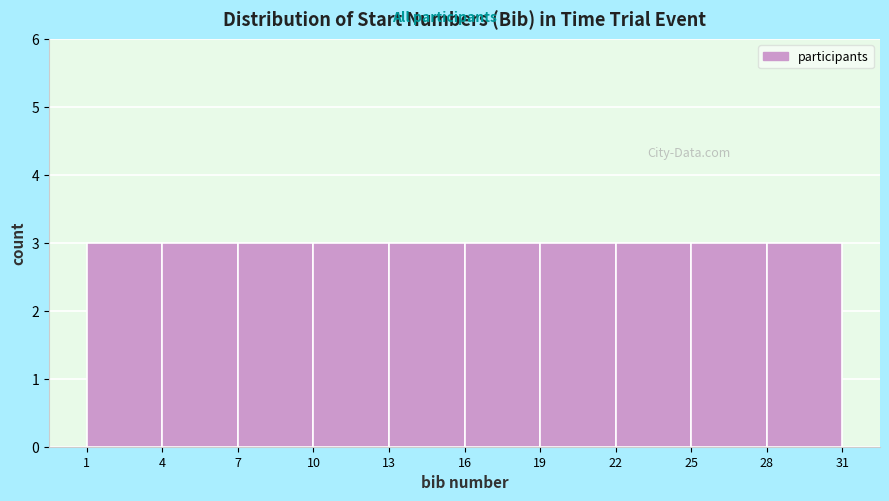

Reading left to right, transcribe this chart: for each bar, give the range it covers on the x-axis and its height. The values are not printed on the chart, so give them approximately, as read against the axis.

1 to 4: 3
4 to 7: 3
7 to 10: 3
10 to 13: 3
13 to 16: 3
16 to 19: 3
19 to 22: 3
22 to 25: 3
25 to 28: 3
28 to 31: 3